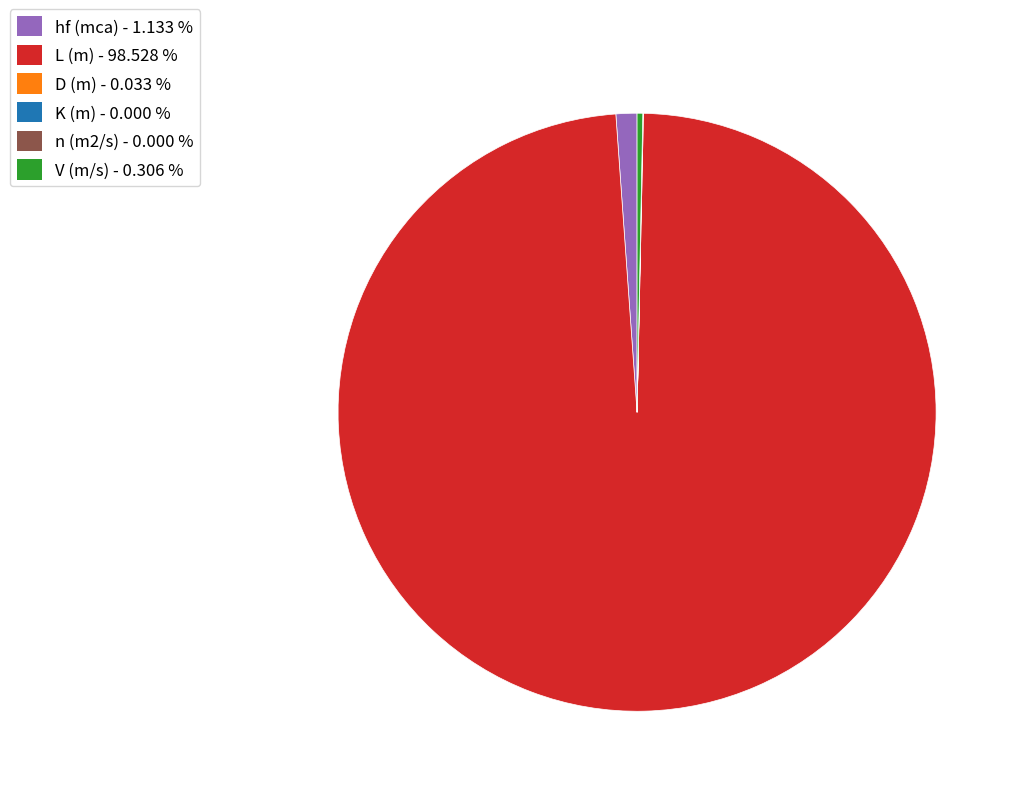

Is there a majority slice in this chart?

Yes